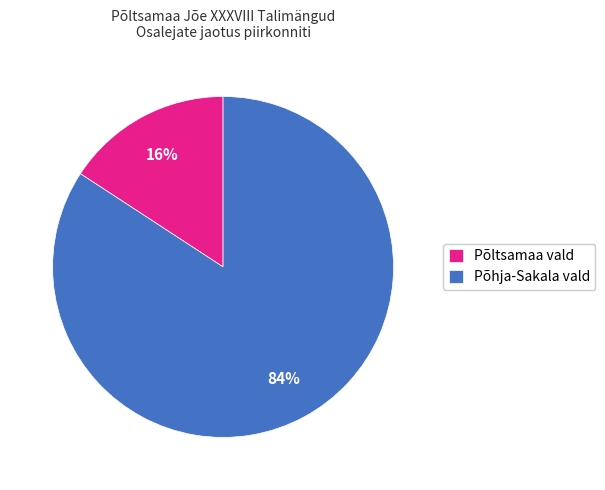

What is the majority slice?

Põhja-Sakala vald